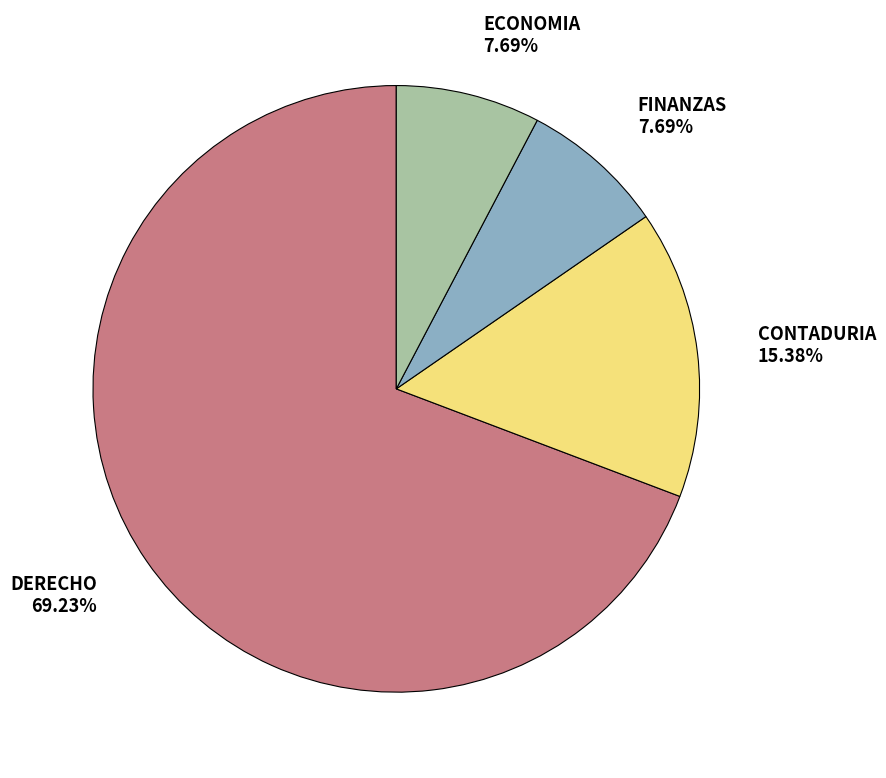

How much of the chart is everything except CONTADURIA?

84.6%